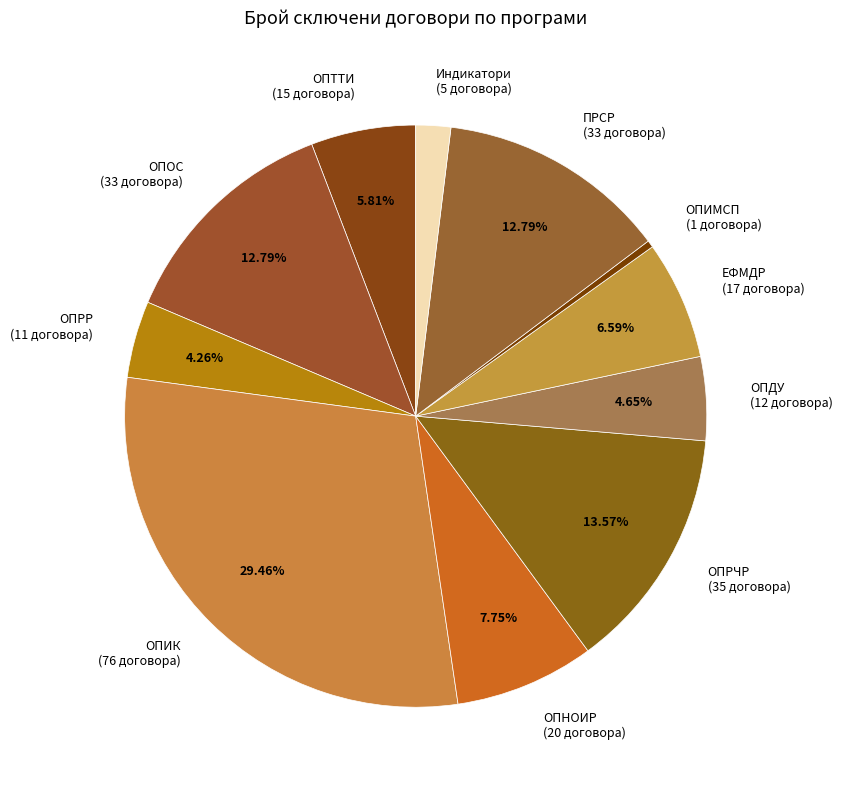

To the nearest percent, what is the average slice percentage?

9%